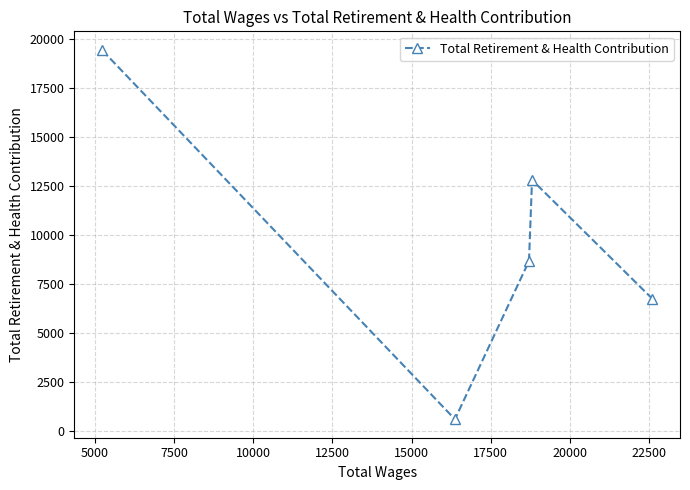

What is the sum of all values?

48276